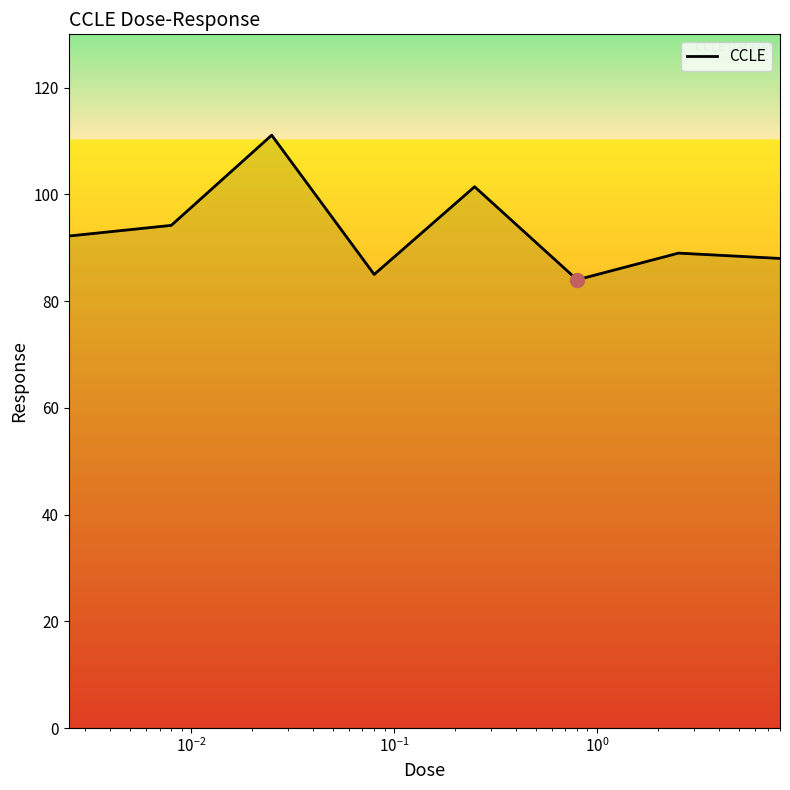

What is the maximum value shown in the chart?

111.1